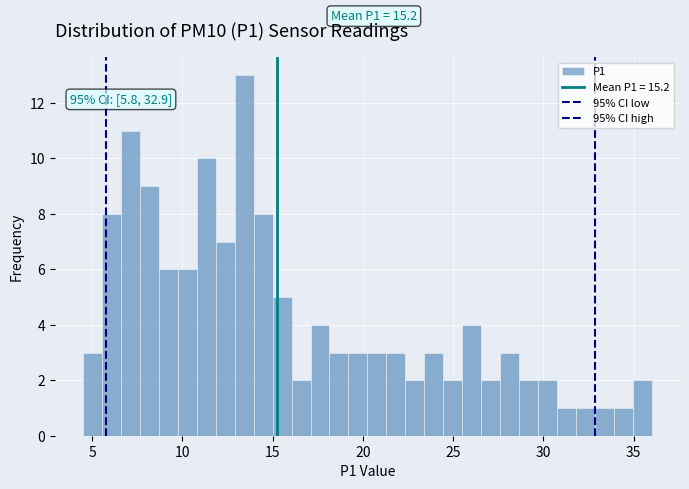

Read against the x-axis, roughly where is the centre of the tallest bar?

13.5